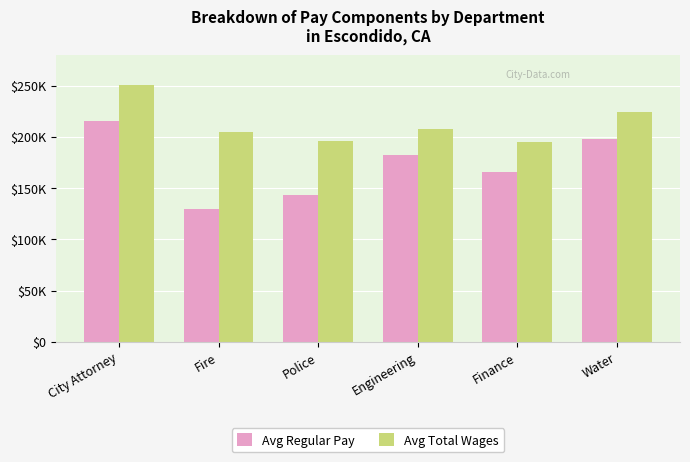

Rank the series by their average value, from highest to lowest.

Avg Total Wages, Avg Regular Pay